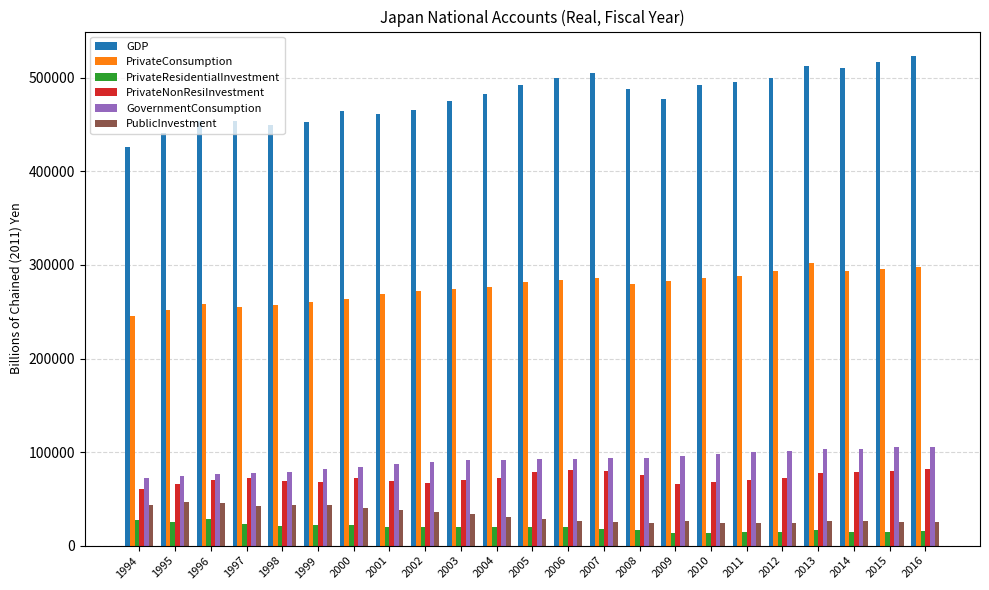

Which series has the largest total across all categories?

GDP